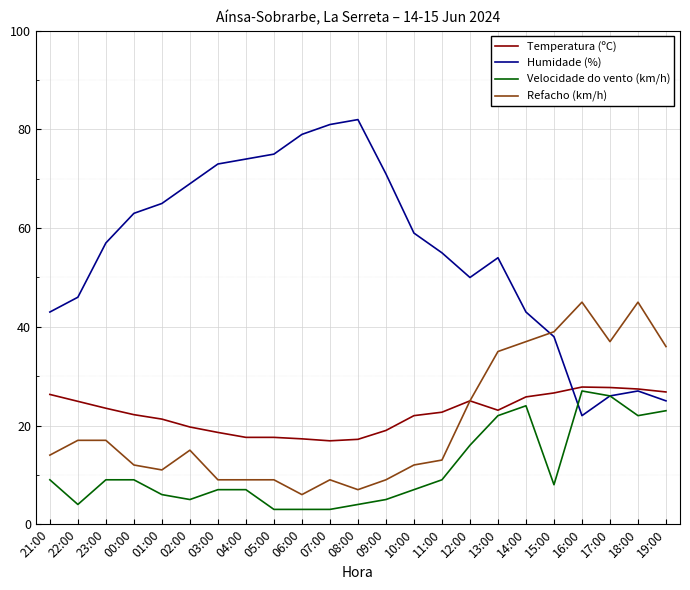

At which label is Humidade (%) closest to 52?

12:00